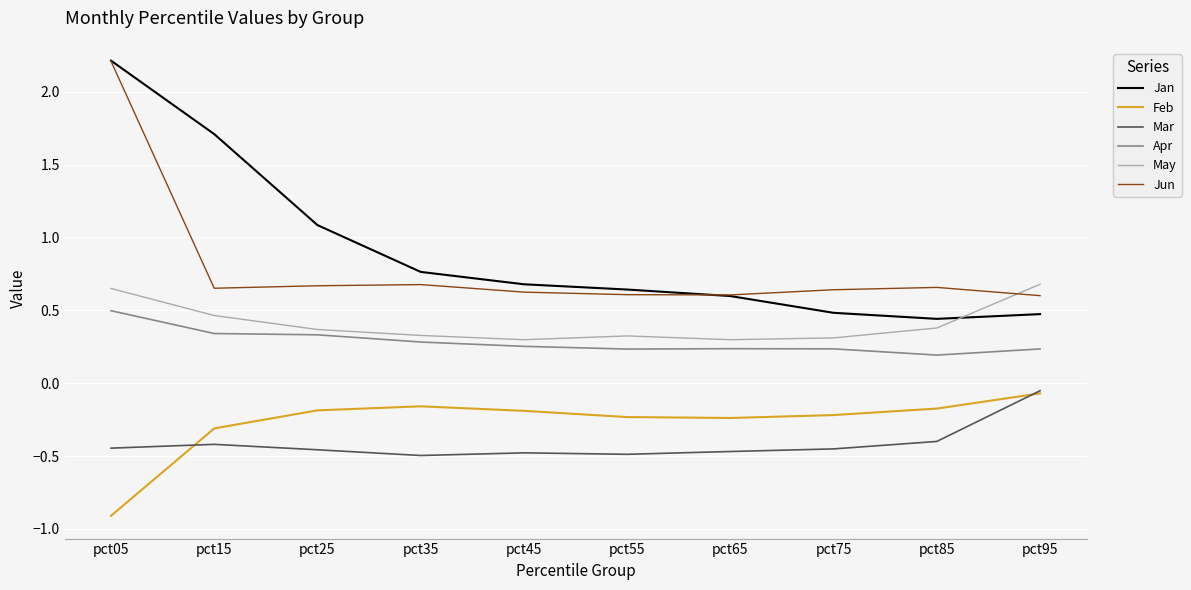

In Mar, how many points are higher than both neighbors (excluding endpoints)?

2